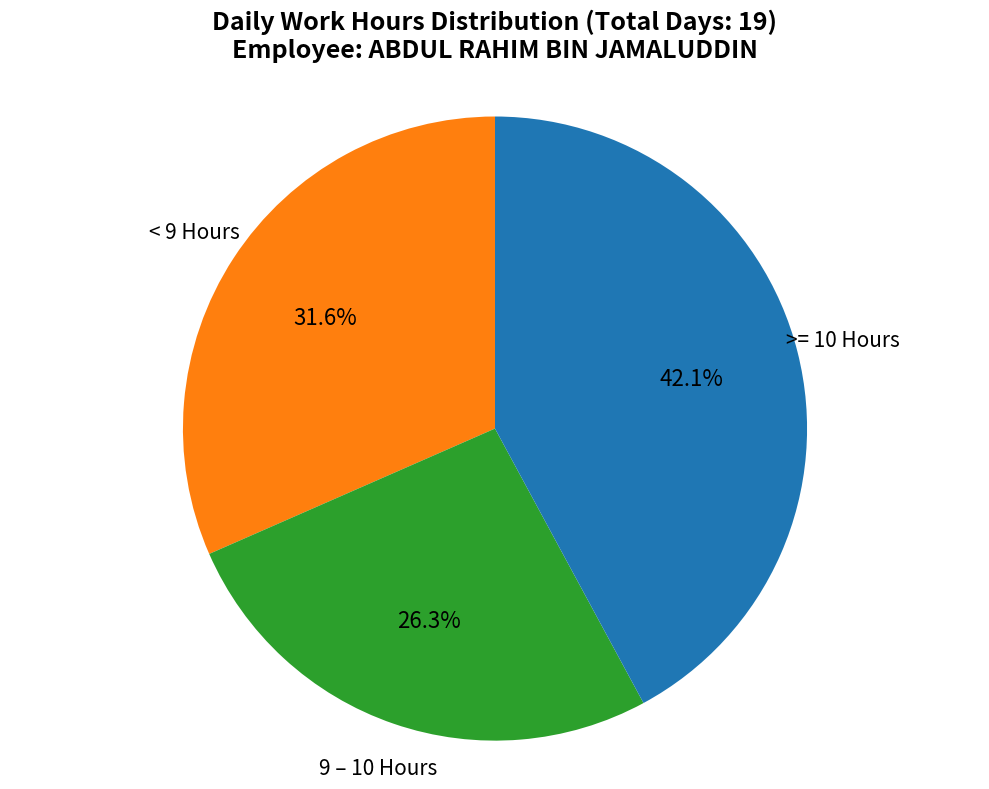

Is there a majority slice in this chart?

No